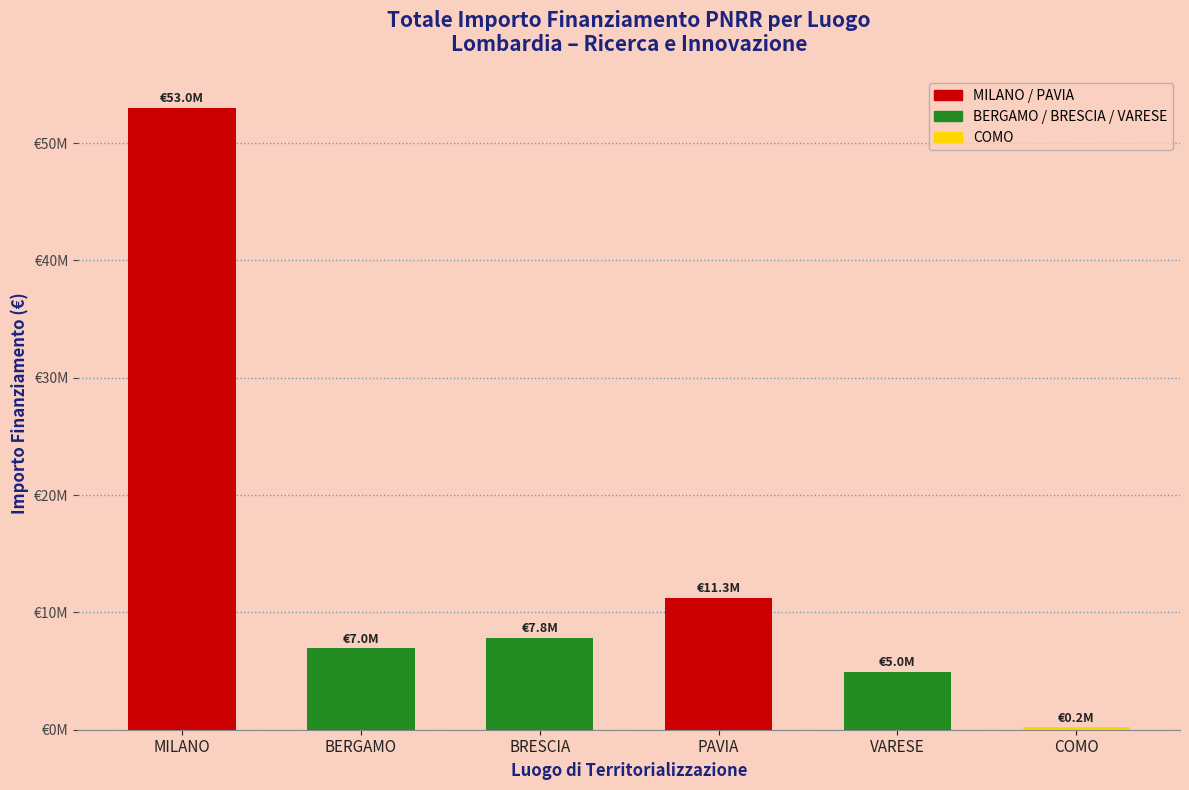

How many data points are less than 7843757?

3